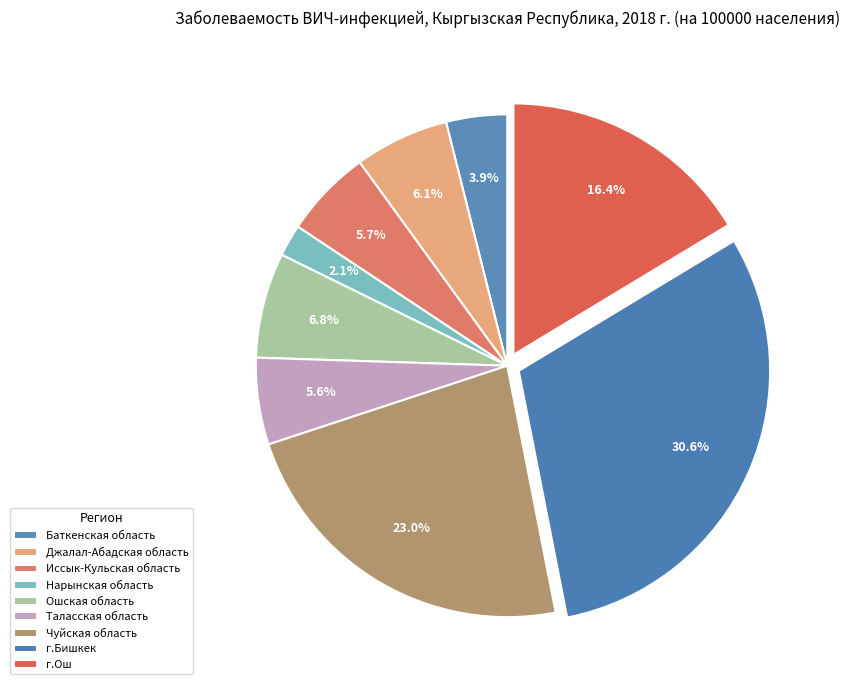

How many segments does this pie chart have?

9